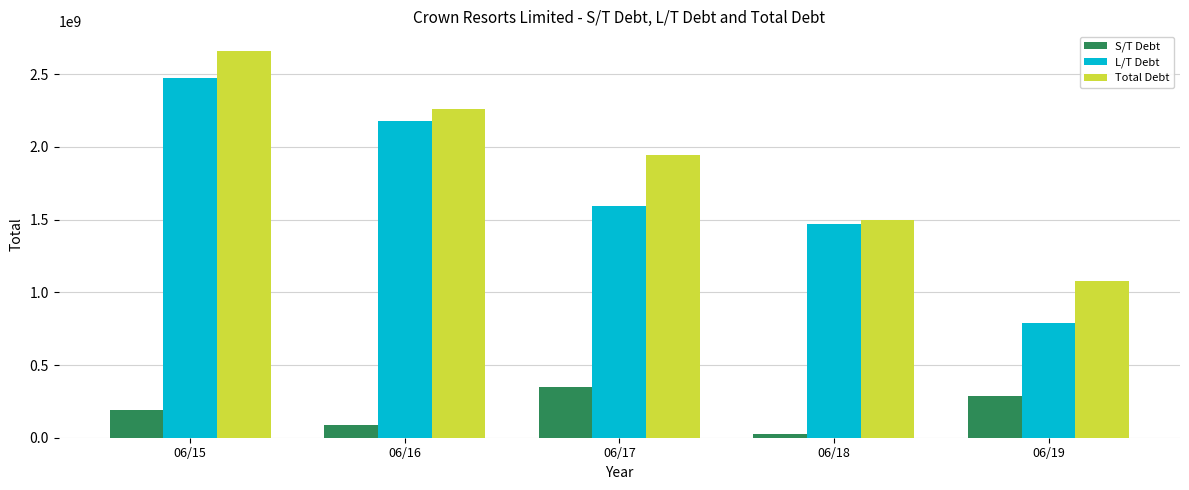

Where is Total Debt nearest to the value 1870308500?

06/17